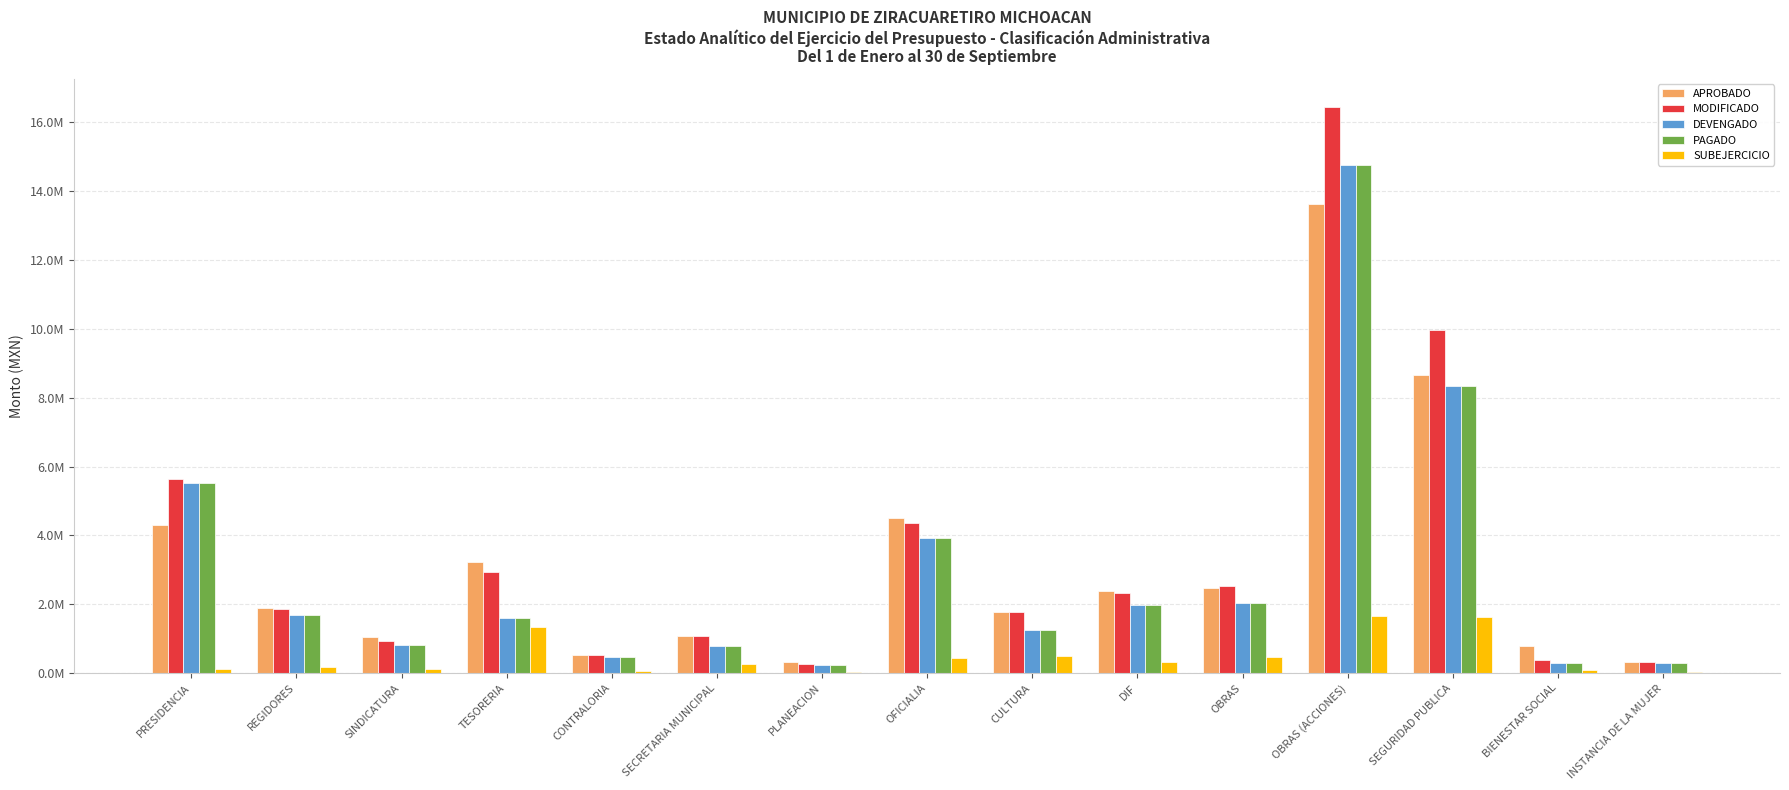

Reading left to right, list all the values displayed in this chart.

APROBADO: 4308513.0	1878114.5	1056184.6	3221436.3	538413.2	1065547.7	311184.0	4518556.7	1769132.5	2390410.9	2470106.9	13622648.0	8651471.3	774685.0	325560.8
MODIFICADO: 5643389.5	1862146.9	927779.8	2925226.2	530673.0	1065988.3	272540.9	4372183.7	1769276.1	2314992.1	2518974.0	16441638.9	9973979.6	381771.5	324761.1
DEVENGADO: 5515449.2	1695555.5	816181.1	1590292.7	459716.1	792931.9	234493.9	3925371.6	1259601.1	1982430.1	2045560.5	14774127.1	8344901.2	288789.0	293173.2
PAGADO: 5515449.2	1695555.5	816181.1	1590292.7	459716.1	792931.9	234493.9	3925371.6	1259601.1	1982430.1	2045560.5	14774127.1	8344901.2	288789.0	293173.2
SUBEJERCICIO: 127940.2	166591.4	111598.8	1334933.4	70957.0	273056.3	38047.0	446812.1	509675.0	332562.0	473413.5	1667511.8	1629078.4	92982.5	31588.0